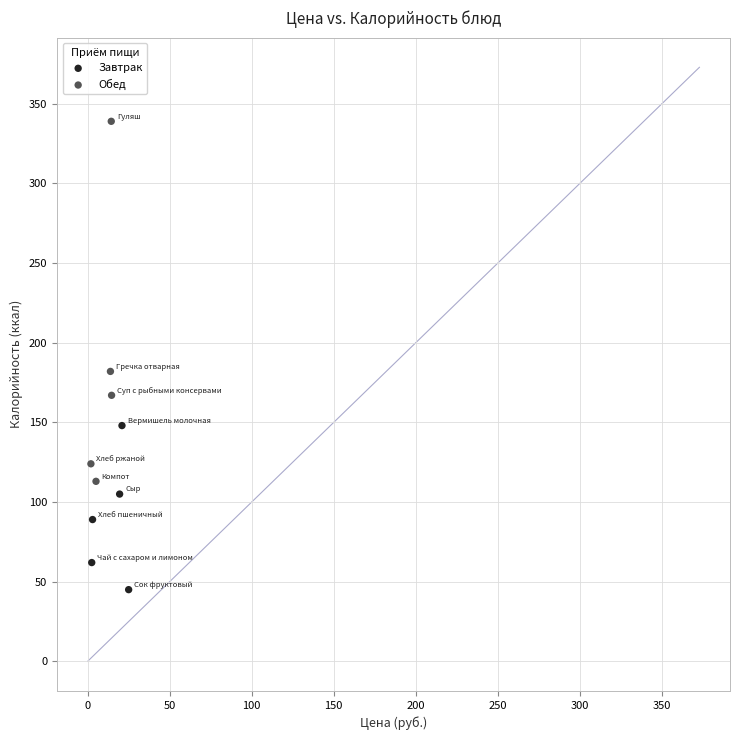

Which series reaches the maximum Y coordinate?

Обед